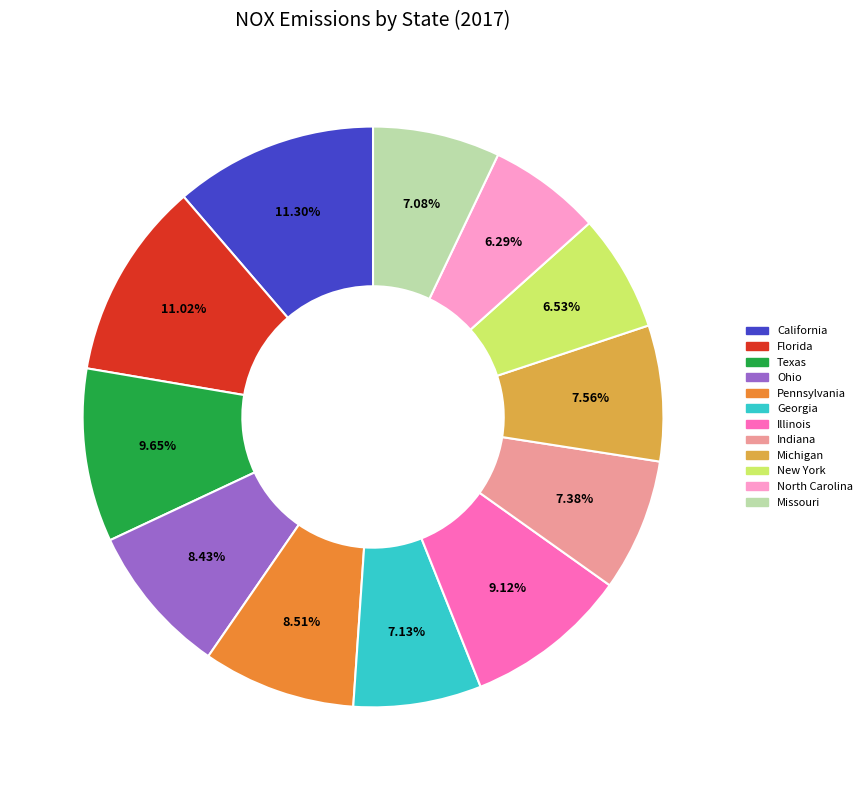

What percentage is the Texas slice, to the nearest percent?

10%